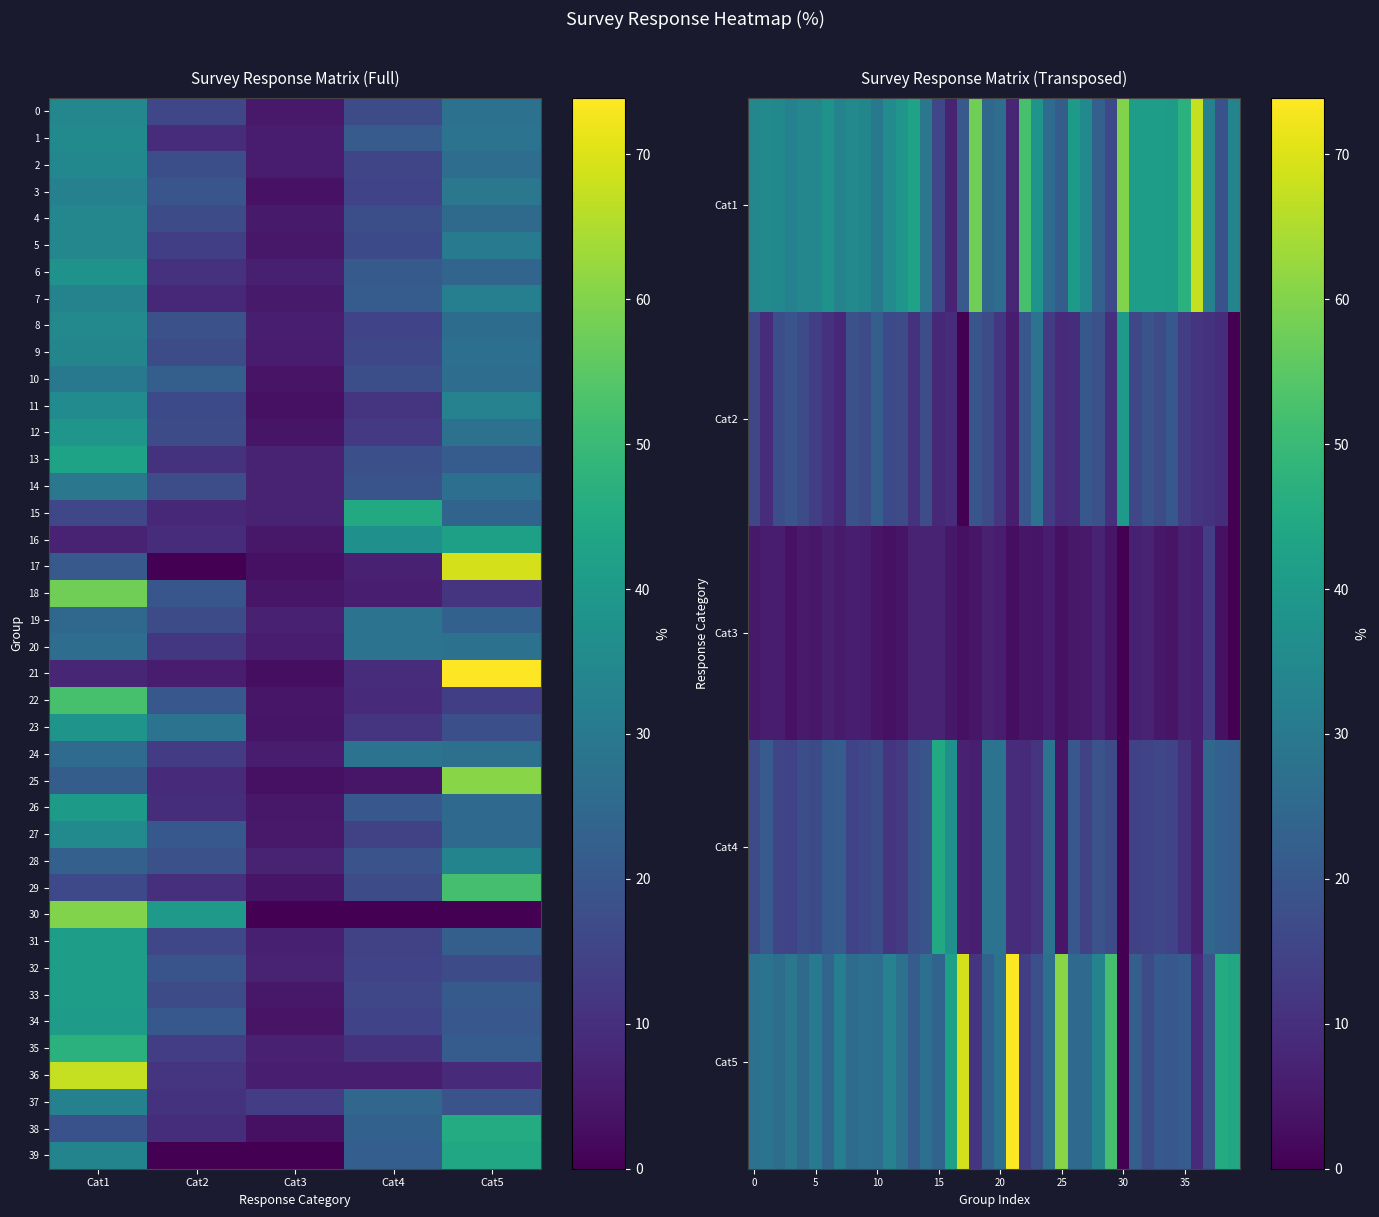

What is the total value across all series at Cat4?

685.7